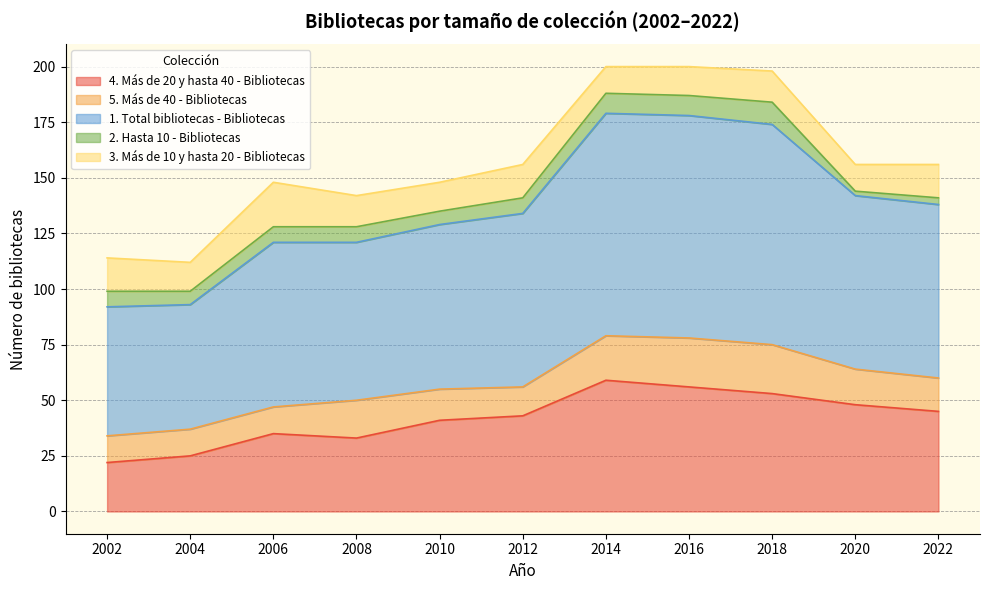

True or false: 1. Total bibliotecas - Bibliotecas has more than 0 interior local peaks.

True